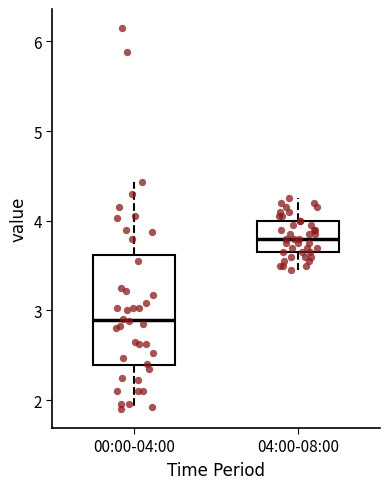

Comparing the boxes themselves (not the whiskers), which one is the tallest?

00:00-04:00